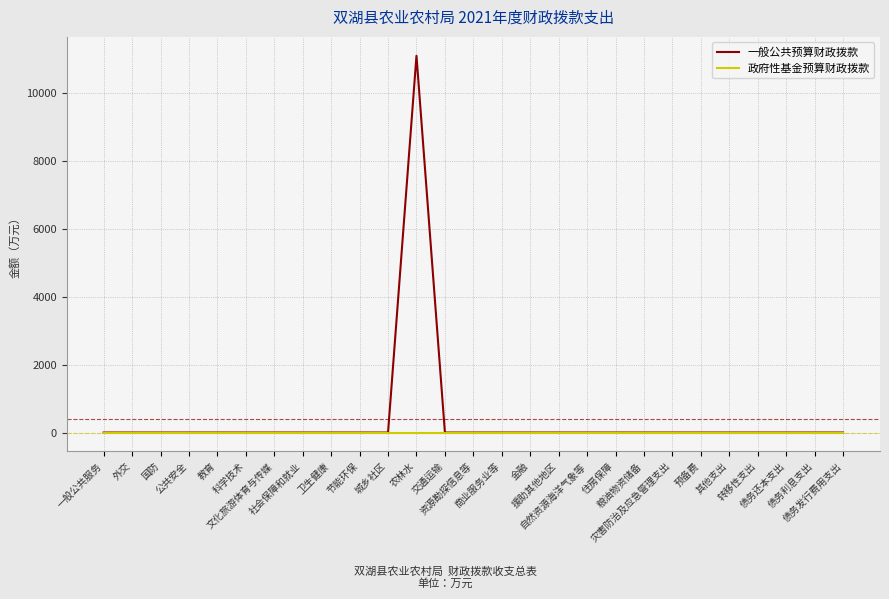

At how many categories does at least one series exceed 3384?

1